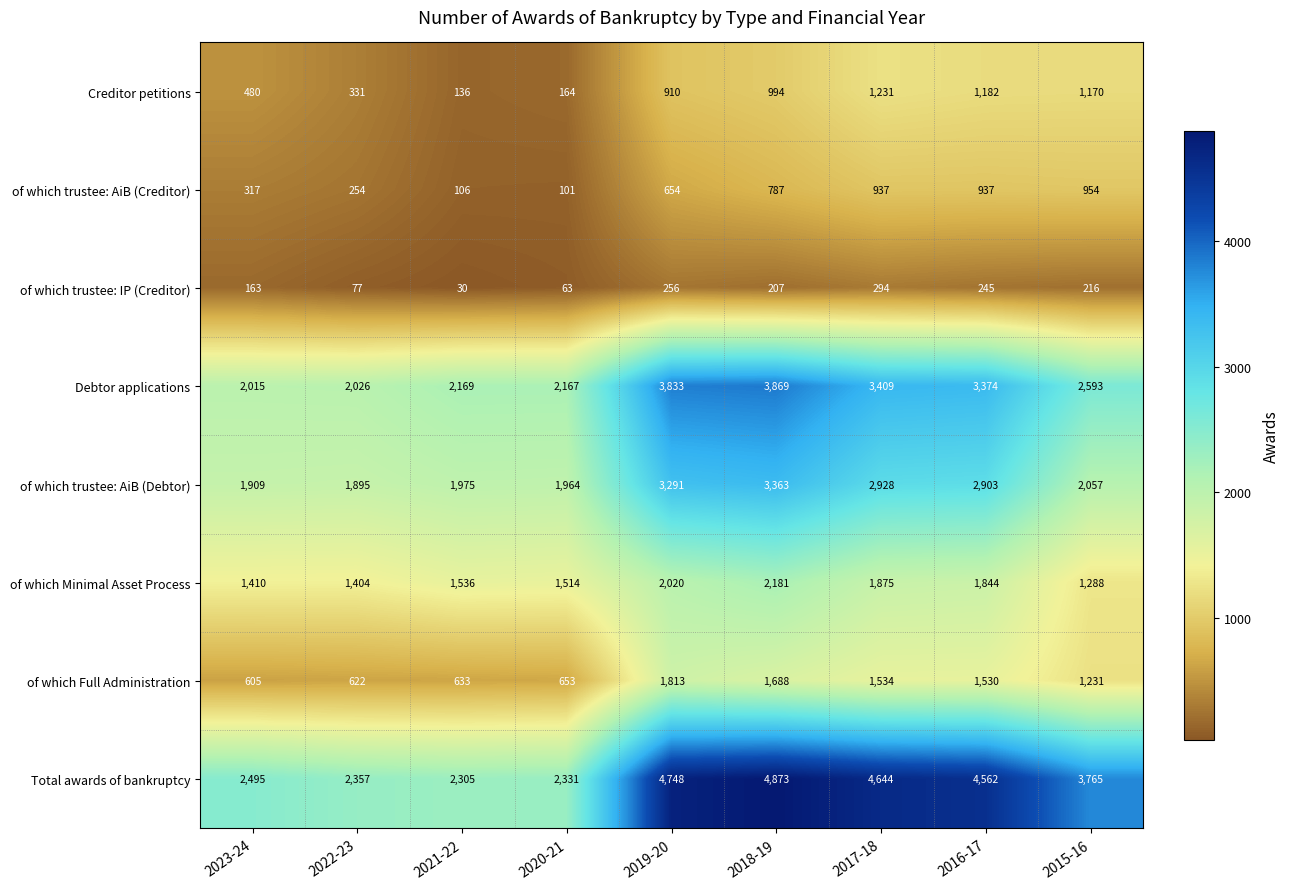

What is the average value of the Creditor petitions series?

733